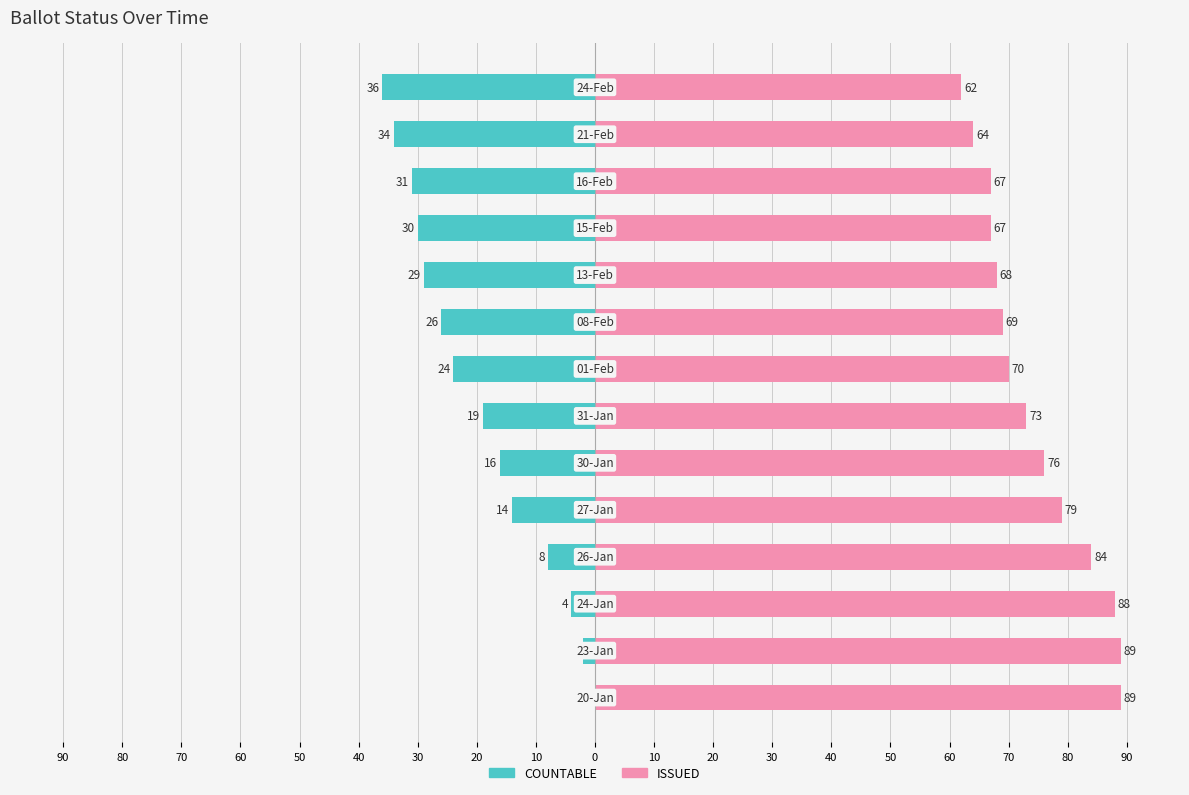

What is the smallest value displayed?

-36